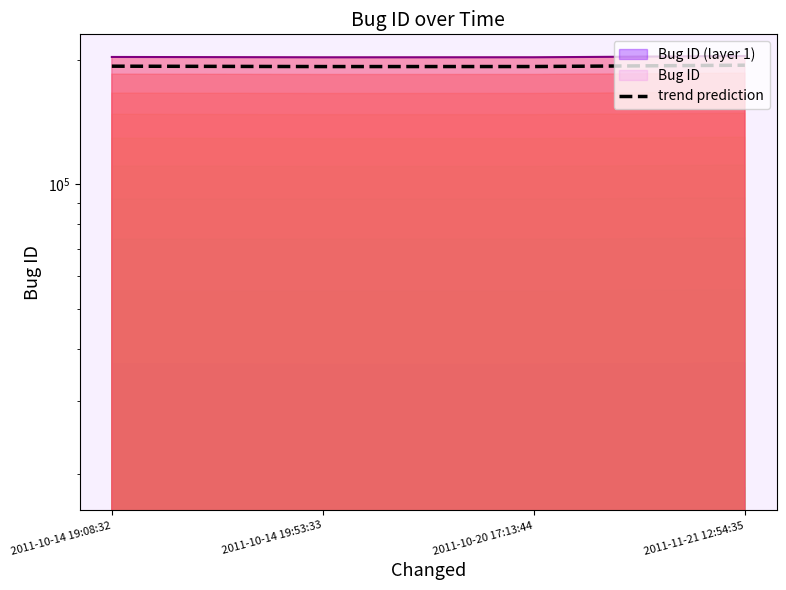

True or false: the data shows 204059 at 2011-11-21 12:54:35.

True